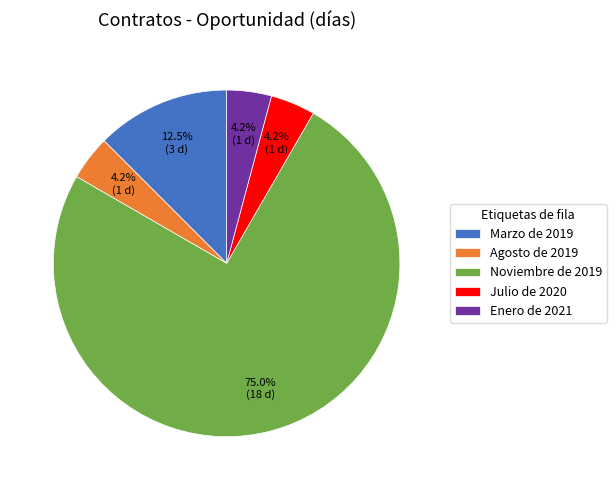

Is it true that Agosto de 2019 is 4% of the pie?

True